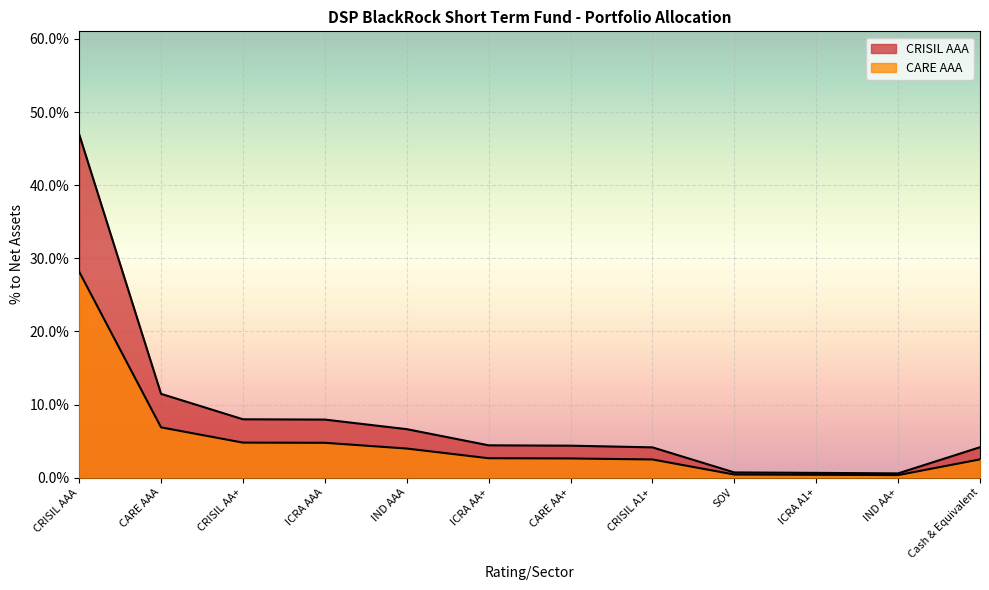

What is the label of the 3rd point from the left?

CRISIL AA+